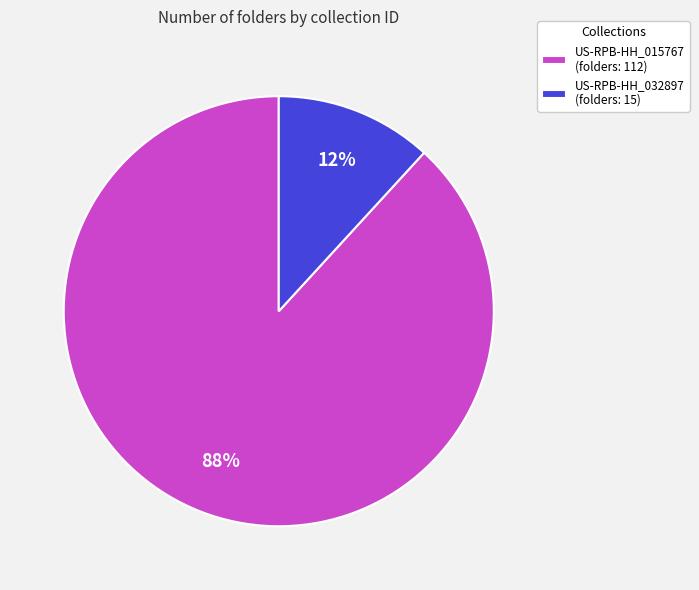

To the nearest percent, what is the difference between the largest and smallest slice percentages?

76%